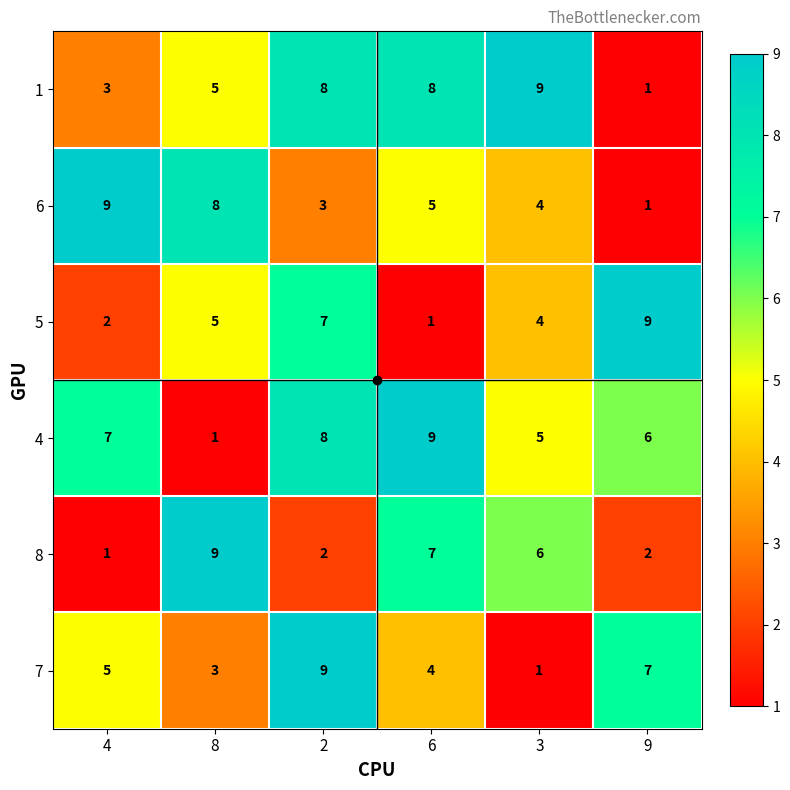

What is the difference between the second highest and second lowest values in the 6 series?

5